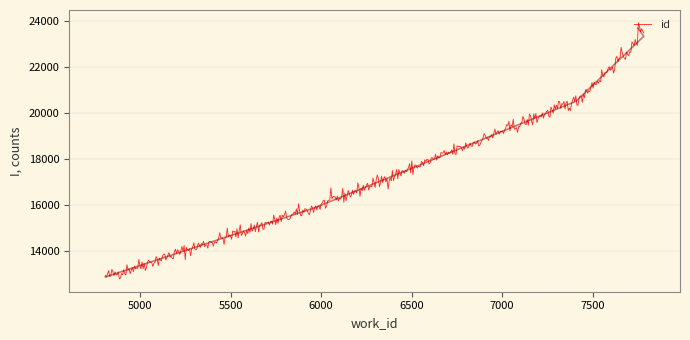

Is it true that the value at 7407 is 10290?

False